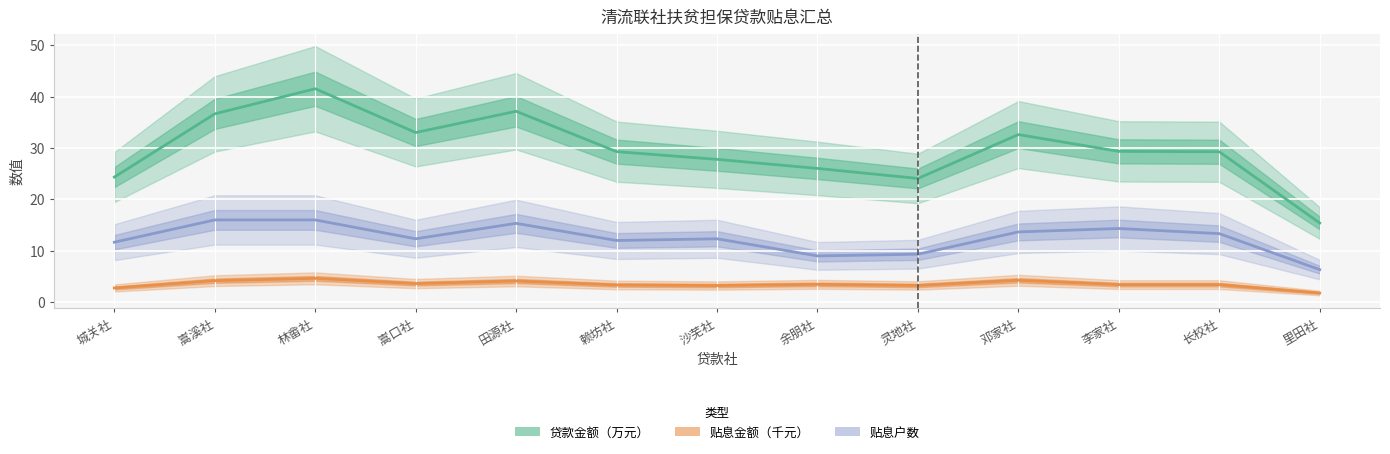

True or false: 贷款金额（万元） and 贴息金额（千元） cross at least once.

False